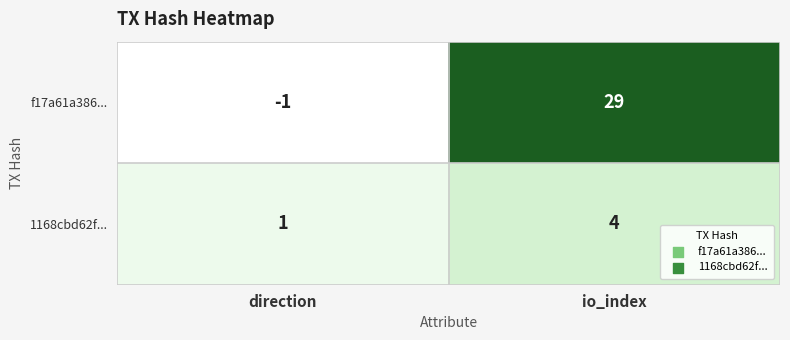

Is it true that f17a61a386... equals 29 at io_index?

True